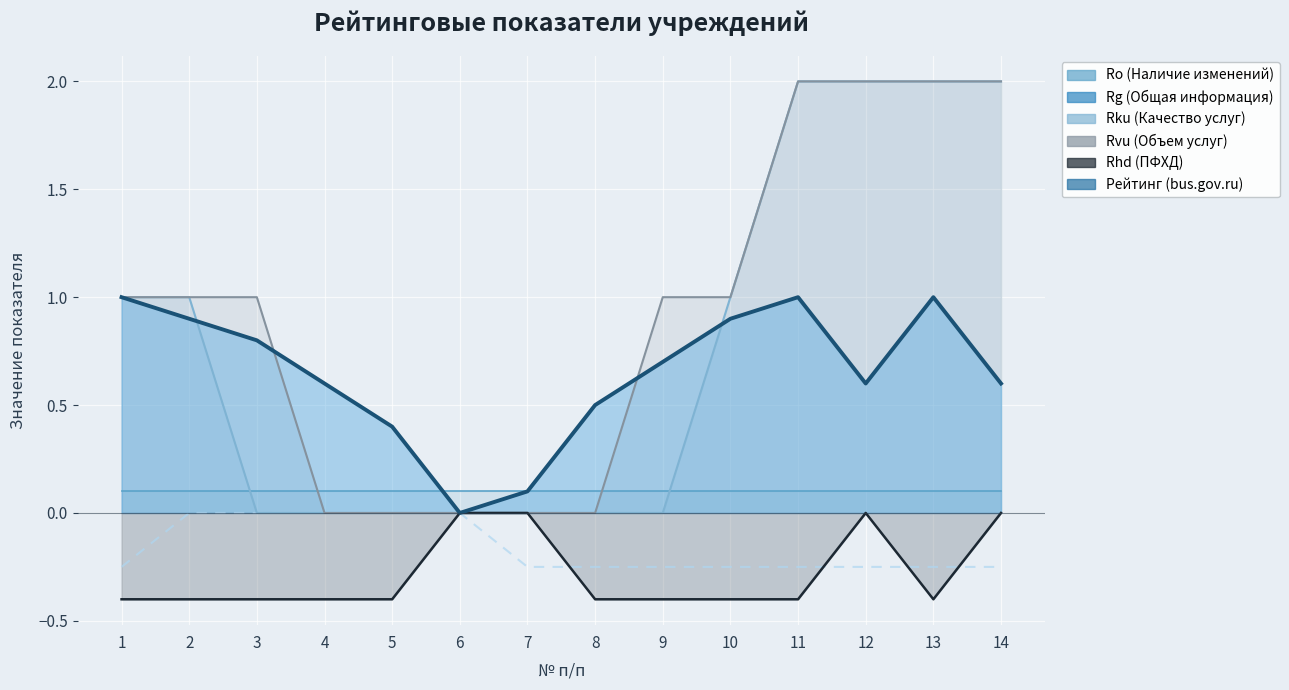

Which category has the highest value in the Rvu (Объем услуг) series?

11